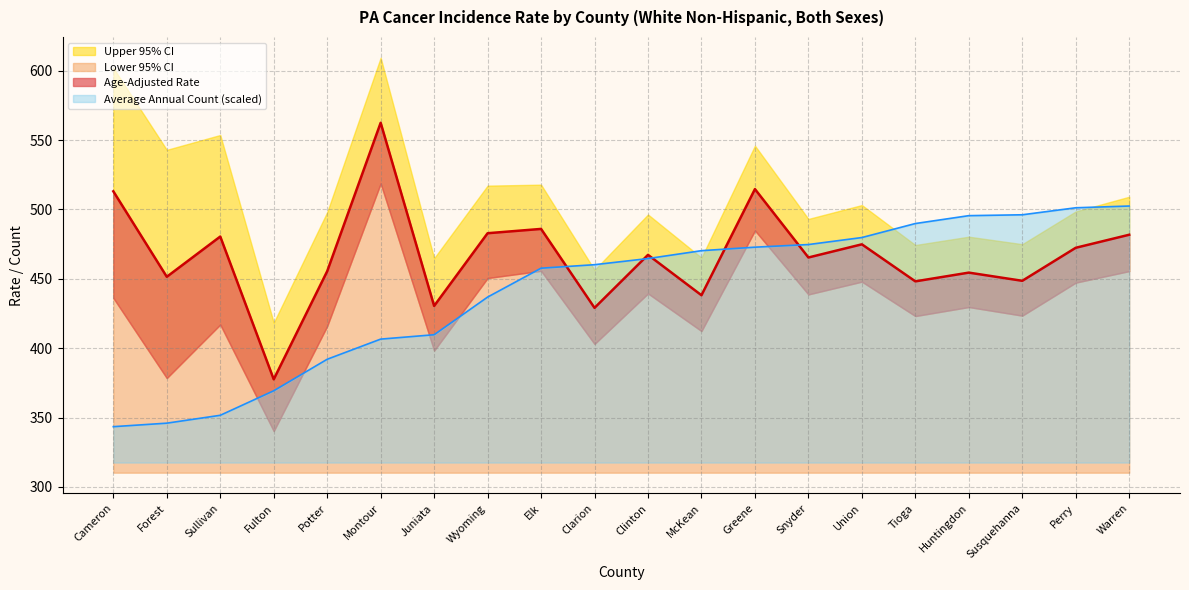

At which label does Age-Adjusted Rate reach its minimum?

Fulton